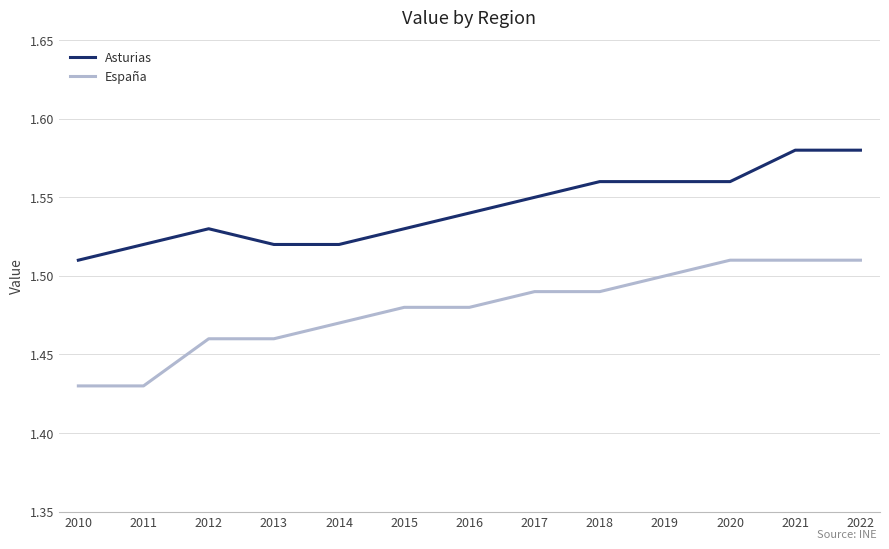

What is the sum of all Asturias values?

20.1